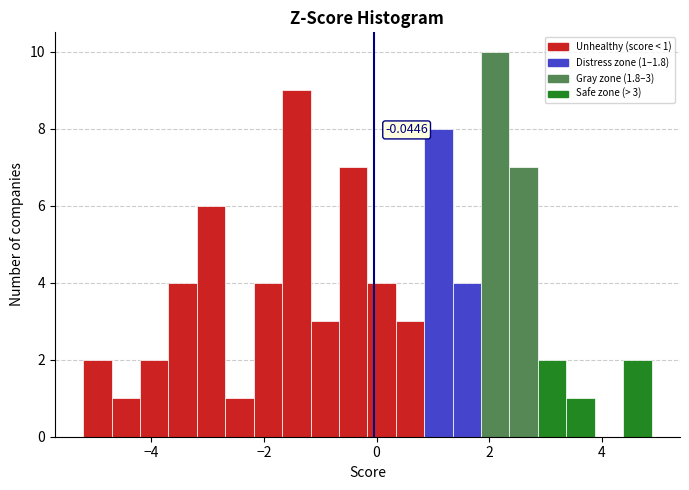

Around what value on the x-axis is the tallest bar? Give the approximate position of its centre, as read against the axis.

2.2